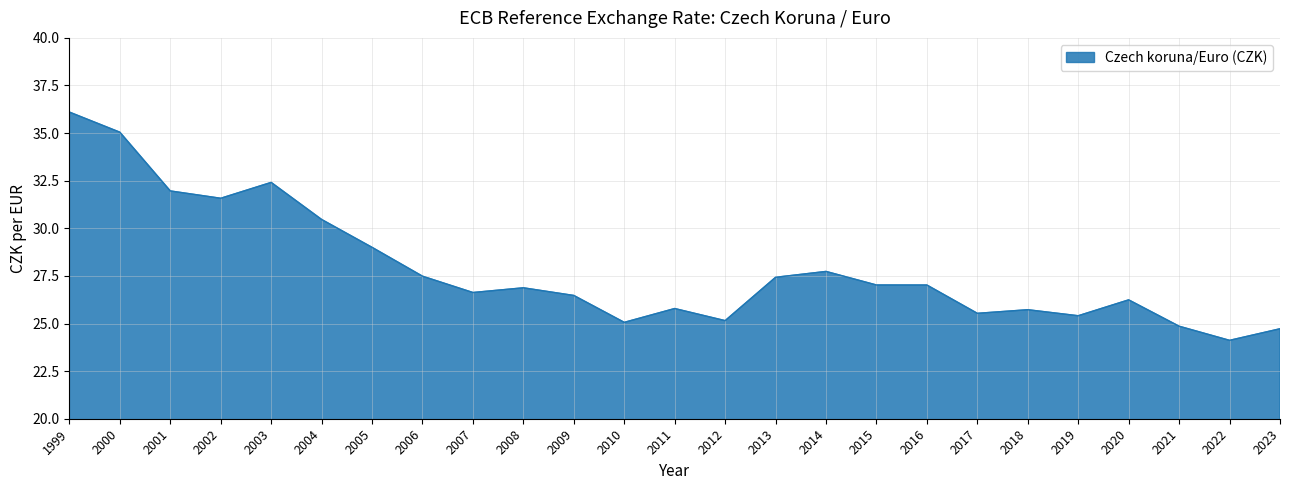

At which category does the chart reach its peak across all series?

1999